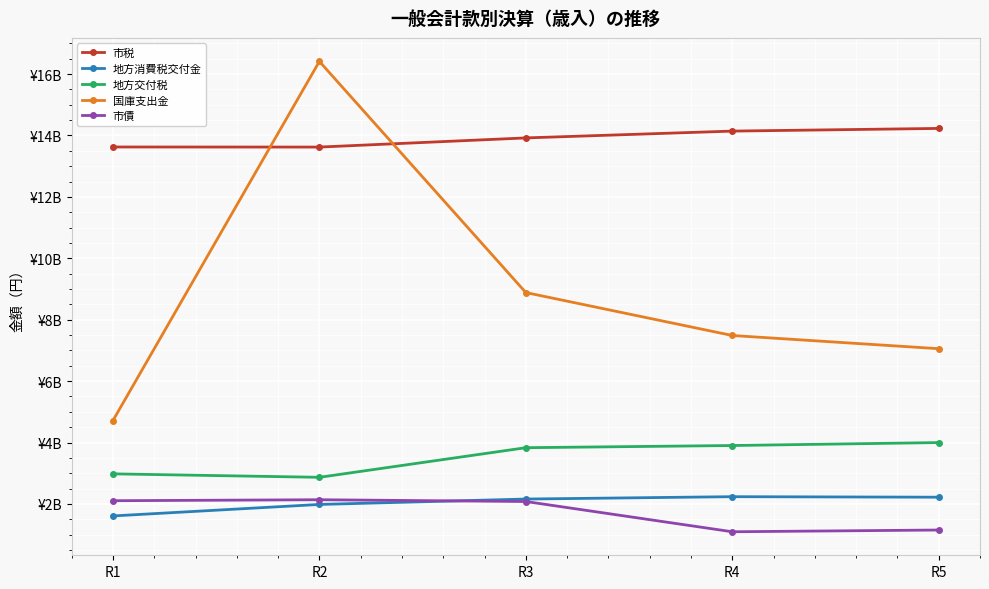

What value does the 市税 series have at R4, to the nearest 10?

14141435040